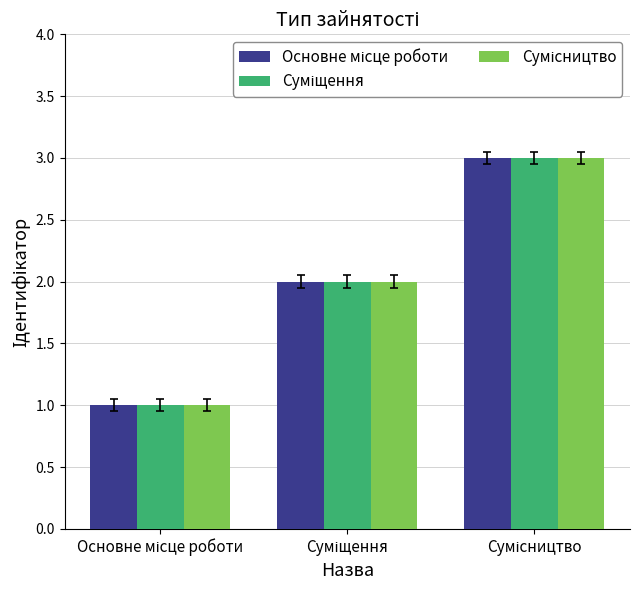

At how many categories does at least one series exceed 2?

1